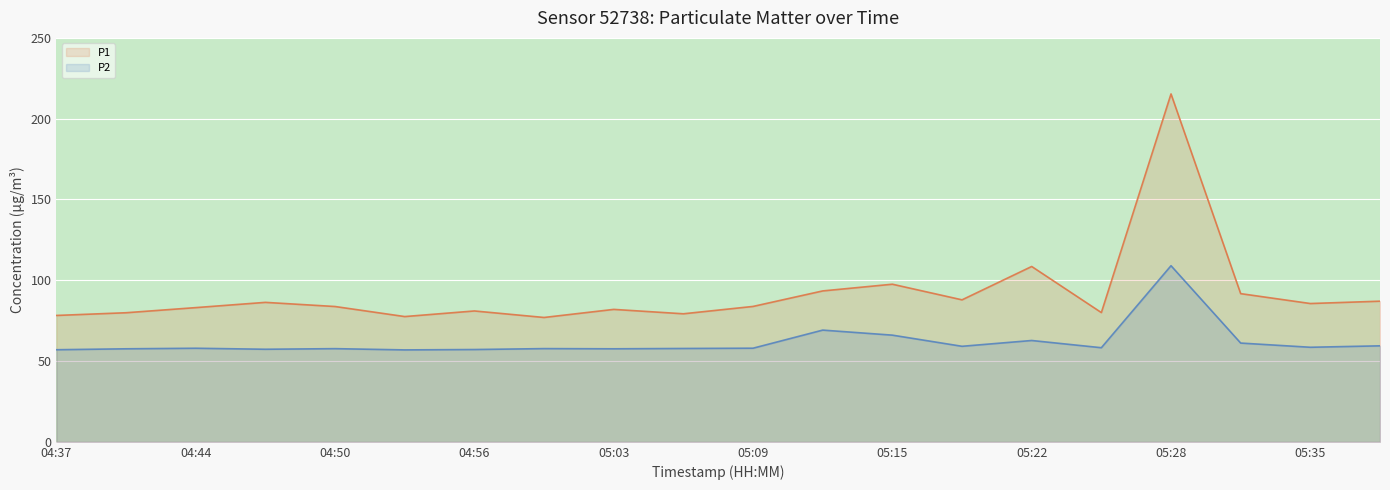

Reading left to right, list all the values displayed in this chart.

P1 line: 78.2	79.9	83.1	86.3	83.8	77.5	81.0	77.0	82.0	79.2	83.8	93.4	97.5	87.9	108.5	80.0	215.3	91.7	85.6	87.0
P2 line: 57.0	57.6	57.9	57.3	57.7	56.9	57.1	57.7	57.6	57.8	58.0	69.2	66.0	59.1	62.7	58.2	109.0	61.1	58.5	59.4